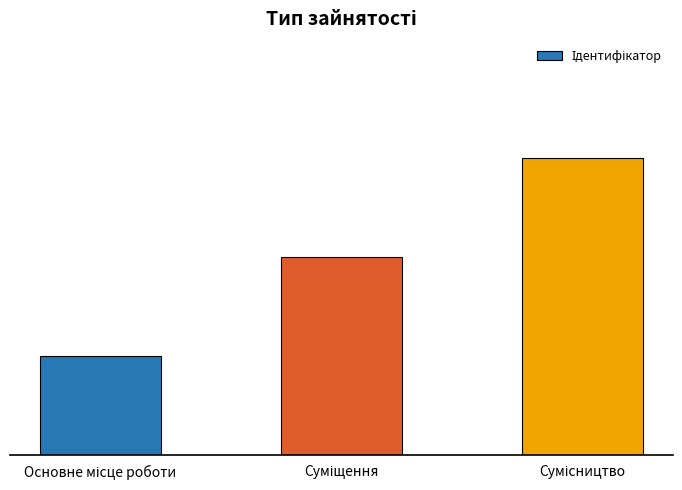

Is it true that the value at Основне місце роботи is 1?

True